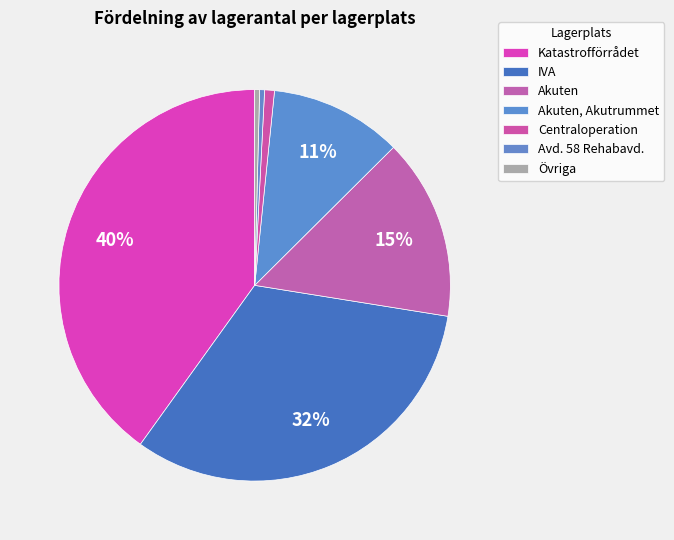

Which slice is the smallest?

Avd. 58 Rehabavd.